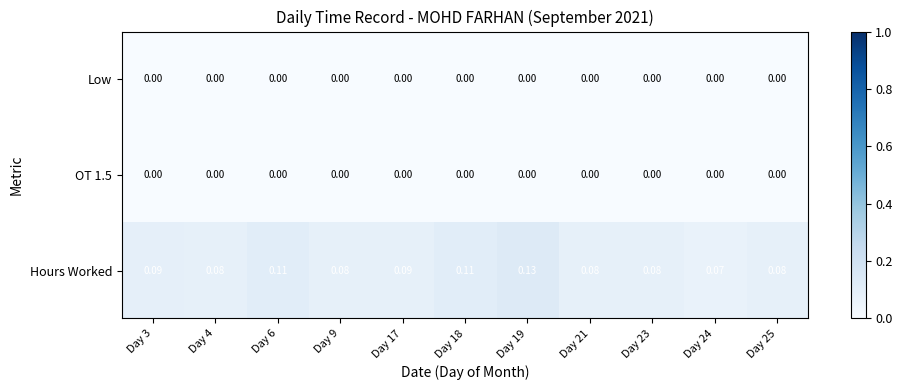

Which series has the largest total across all categories?

Hours Worked